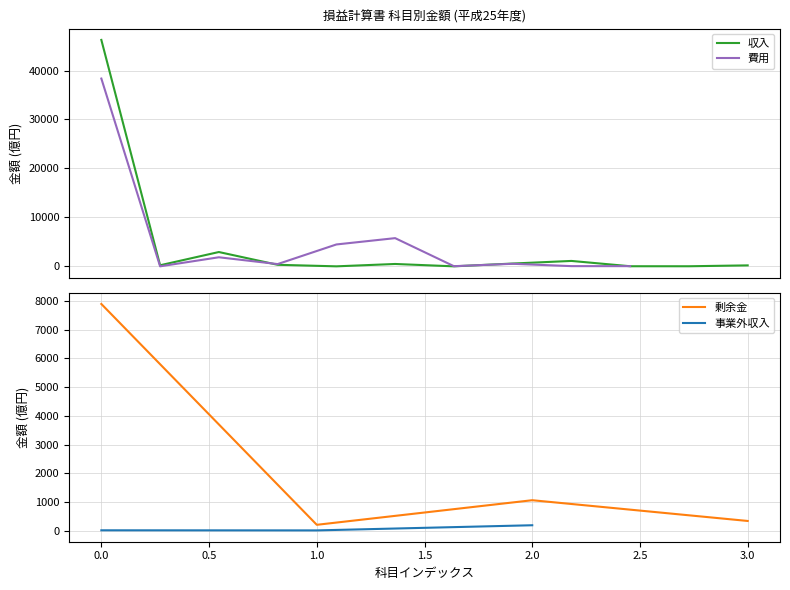

True or false: 剰余金 has a value of 7892.8 at 0.0.

True